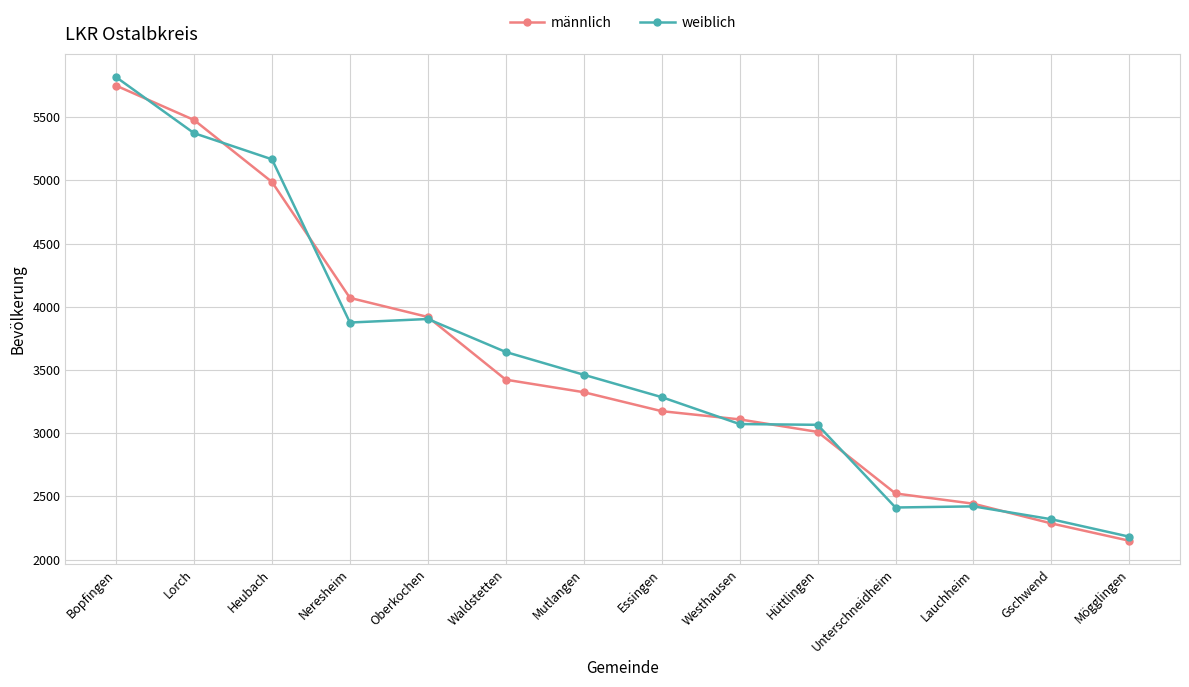

Is it true that männlich equals 3109 at Westhausen?

True